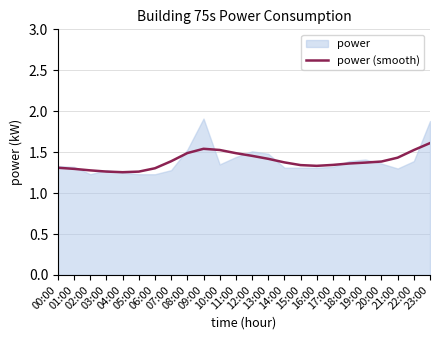

Which label corresponds to the largest value in the chart?

23:00